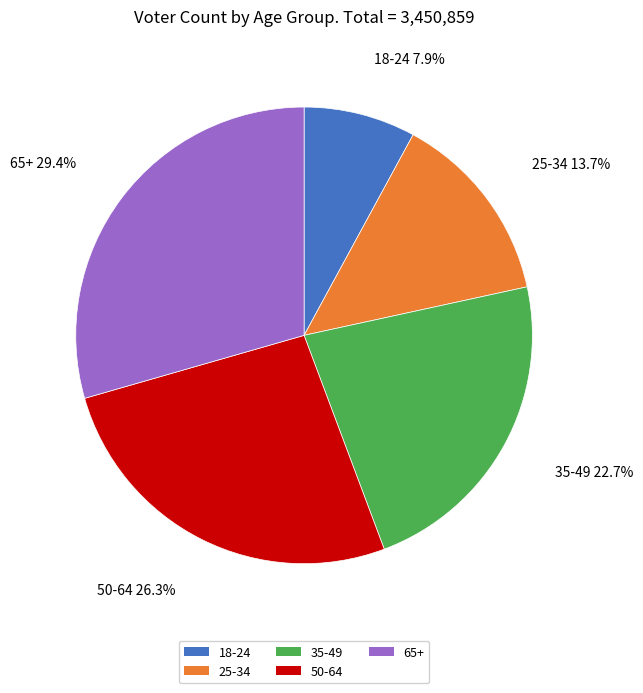

Rank the categories by value from lowest to highest.

18-24, 25-34, 35-49, 50-64, 65+